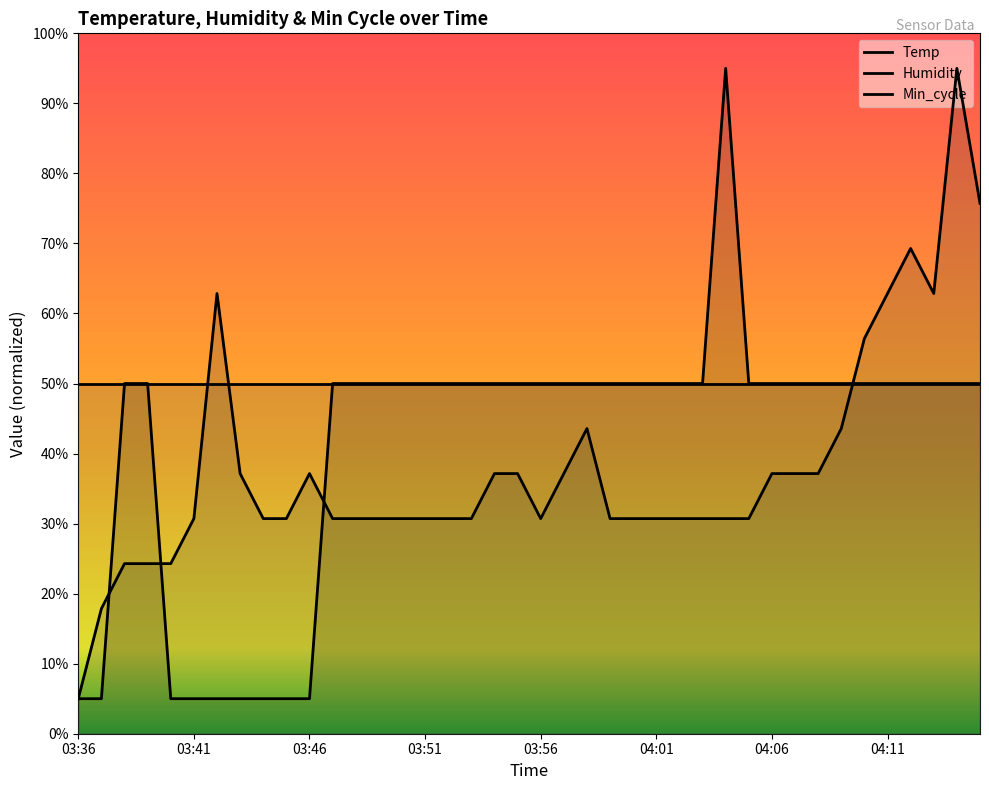

The value of Humidity at 13 is 30.7. True or false?

True